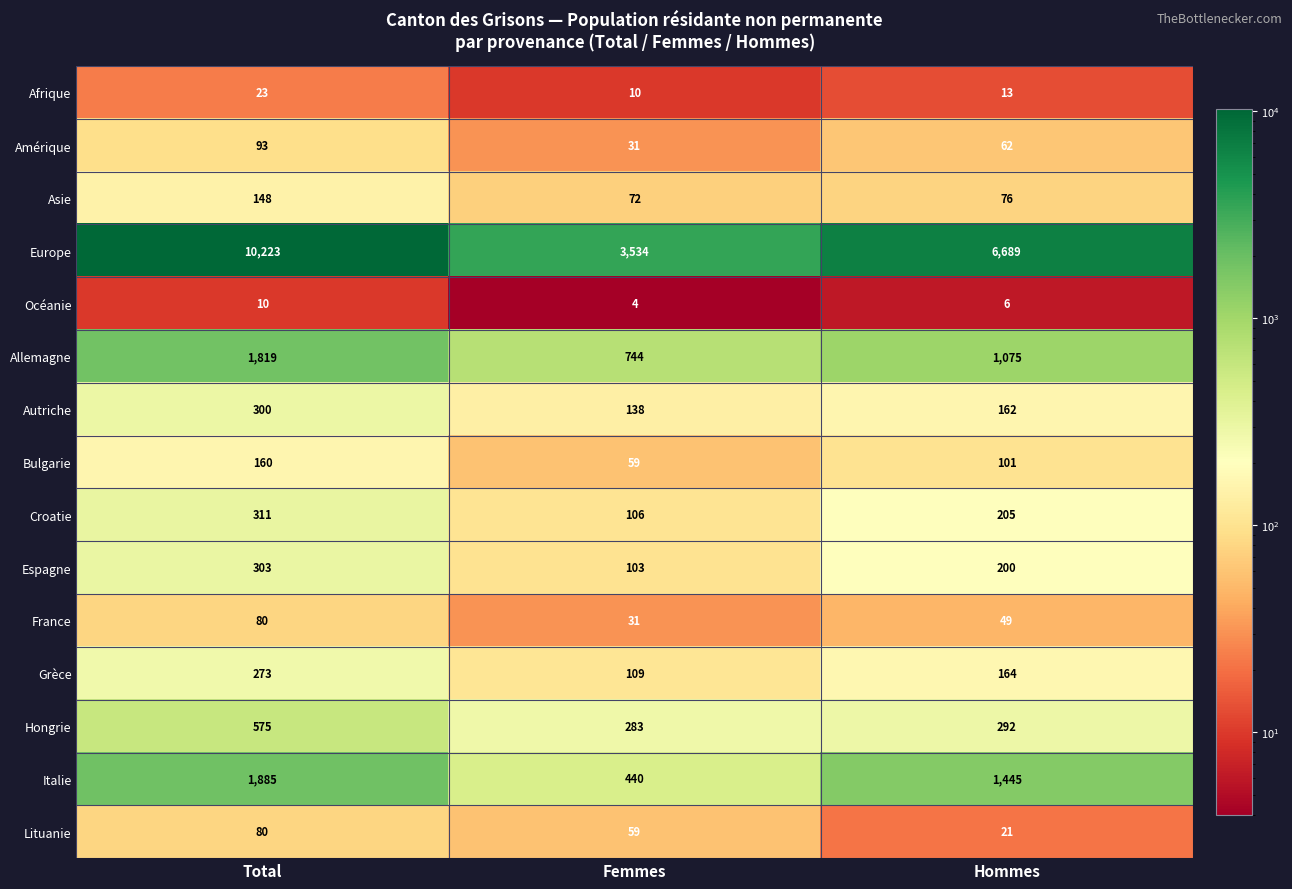

Which series changed the most between Femmes and Hommes?

Europe